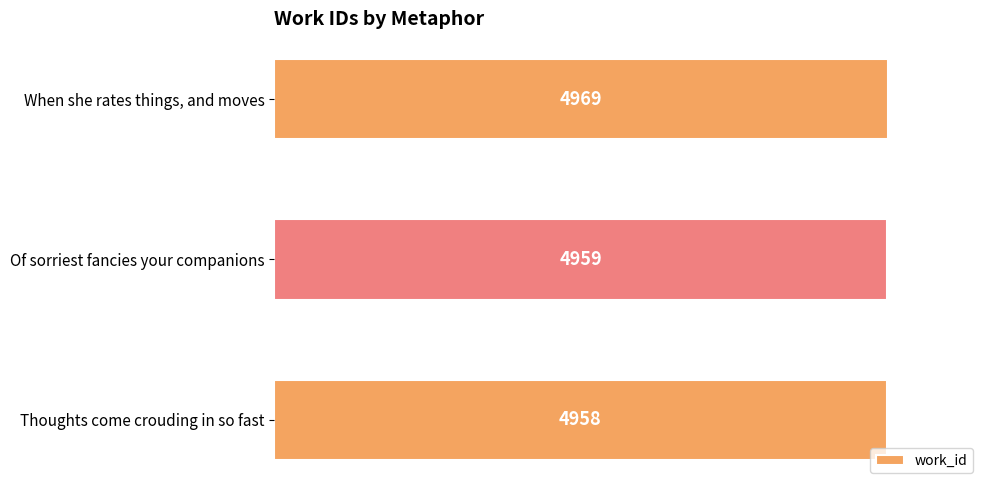

How many values are below 4959?

1